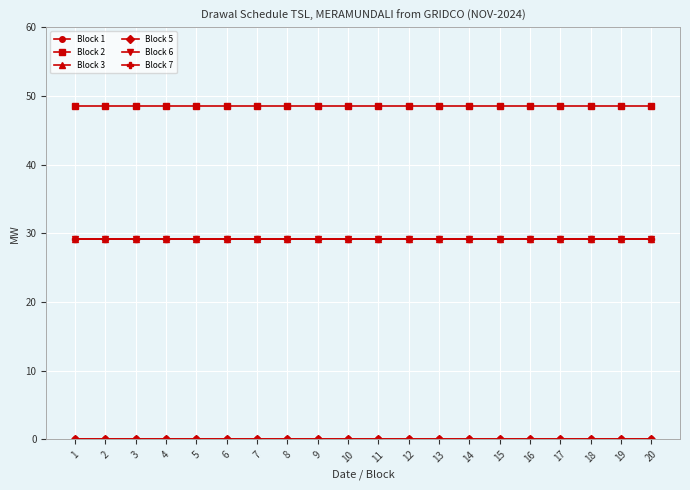

What is the total value across all series at 9?

135.8